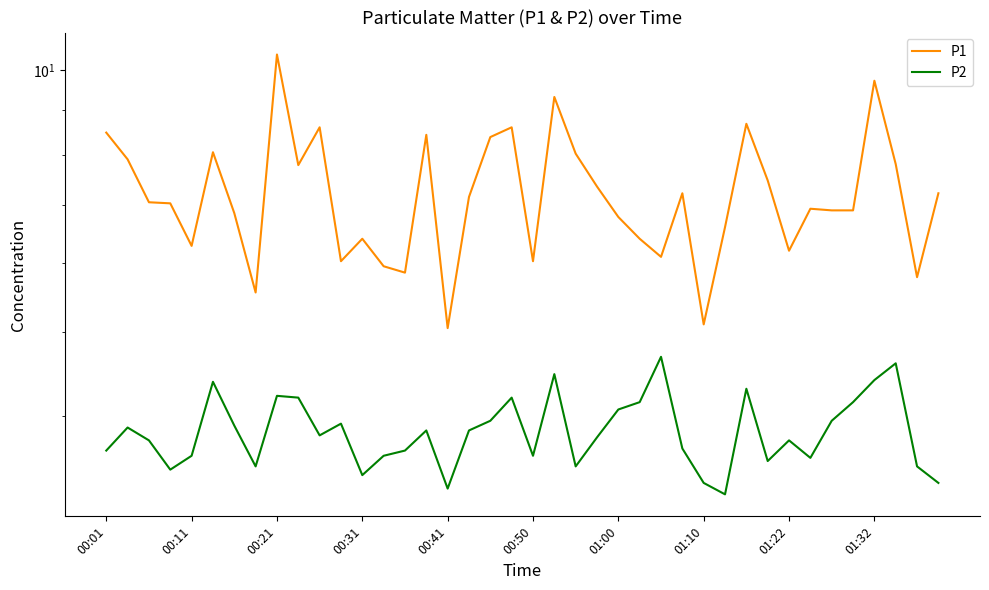

Rank the series by their average value, from highest to lowest.

P1, P2